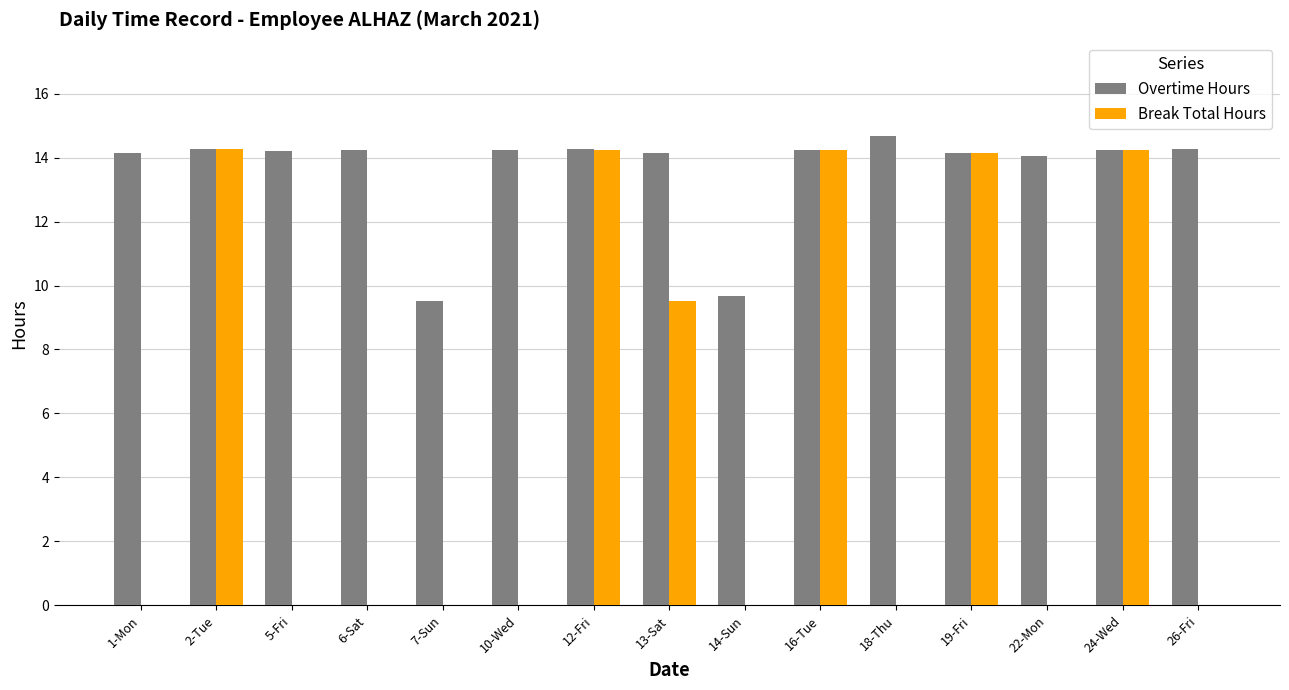

Between 6-Sat and 12-Fri, which series saw the biggest shift?

Break Total Hours